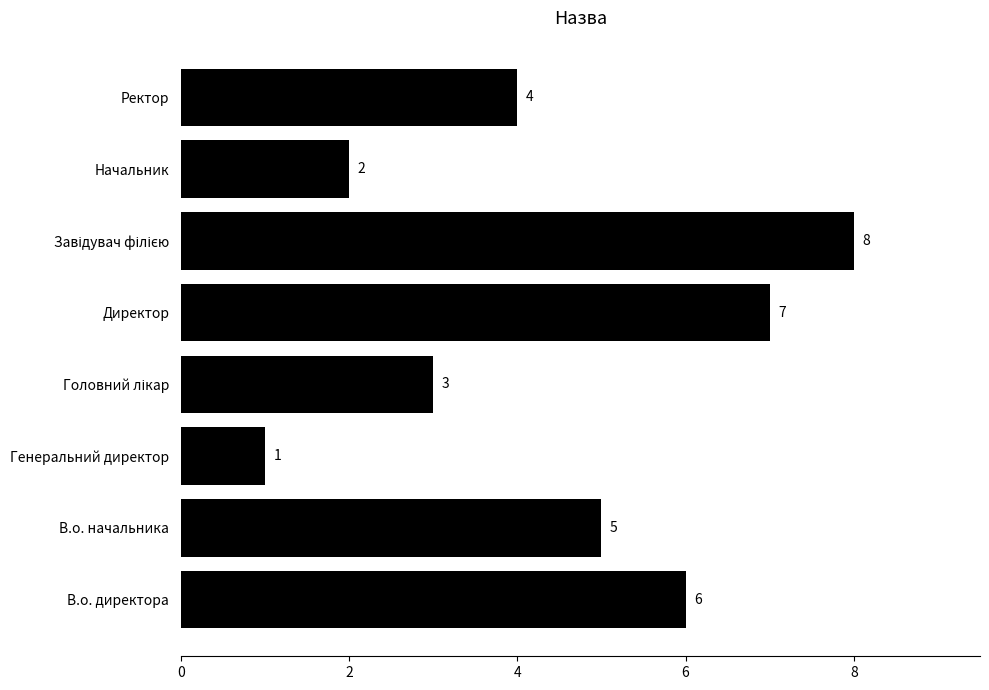

How many values are below 5?

4